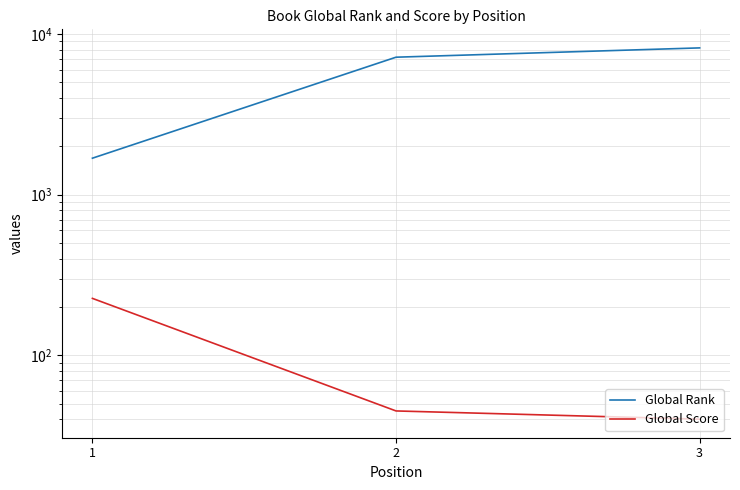

How many lines are shown in the chart?

2